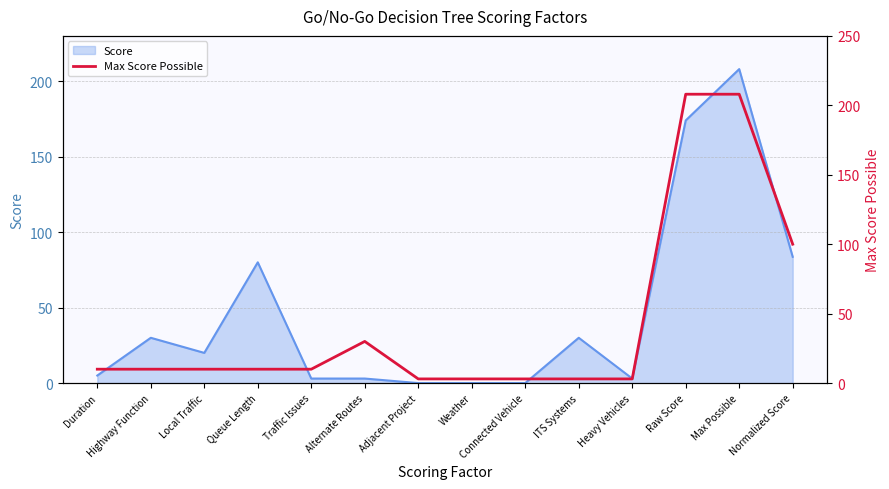

Is it true that the value at Raw Score is 300?

False